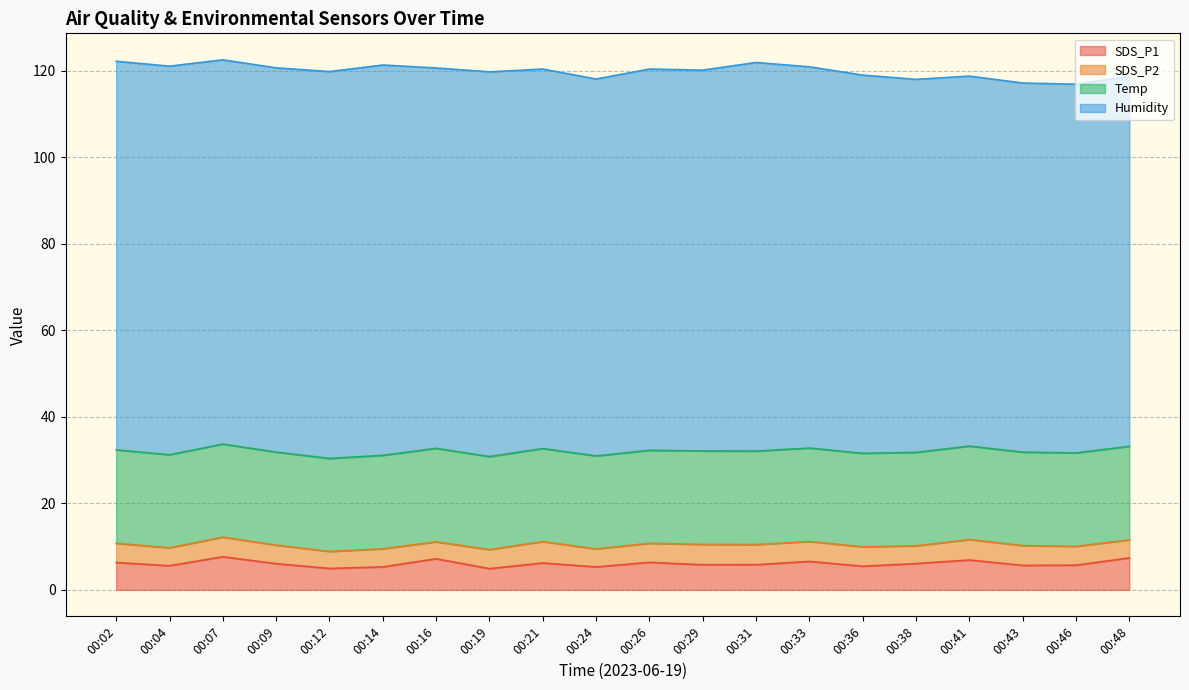

The value of SDS_P1 at 00:31 is 5.8. True or false?

True